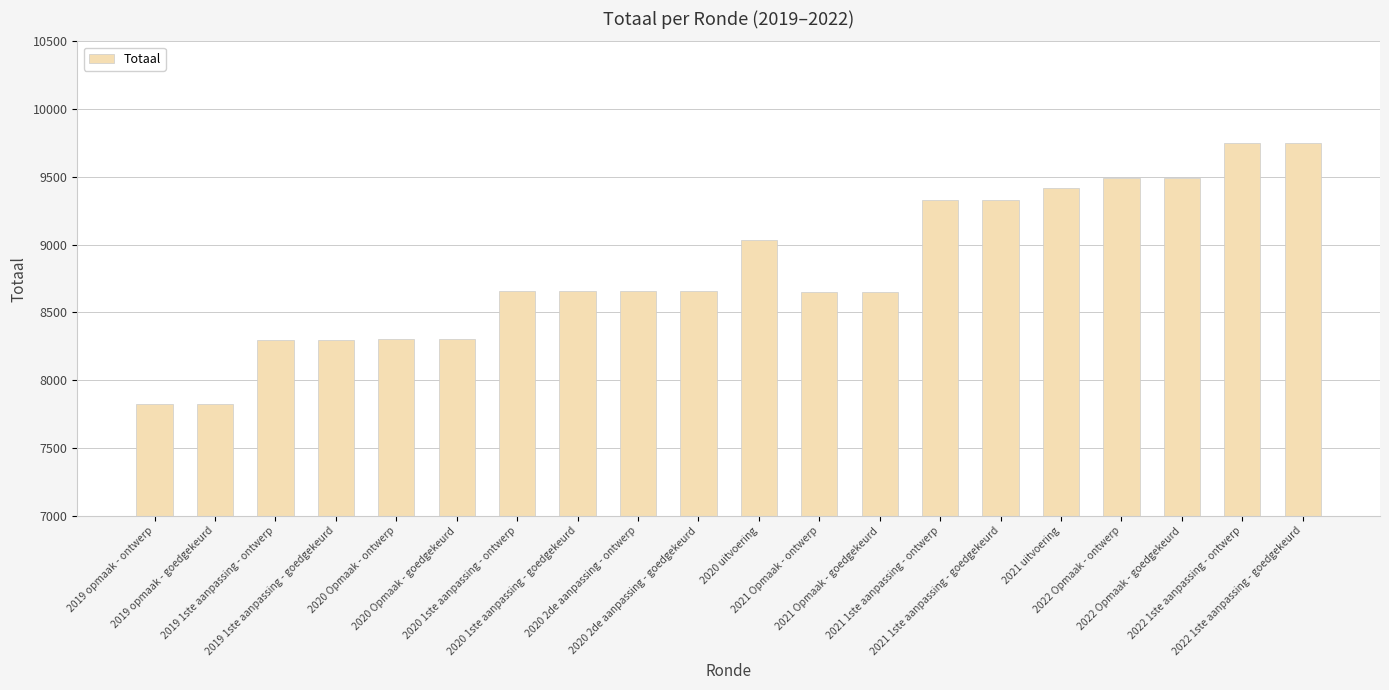

What is the greatest value displayed?

9749